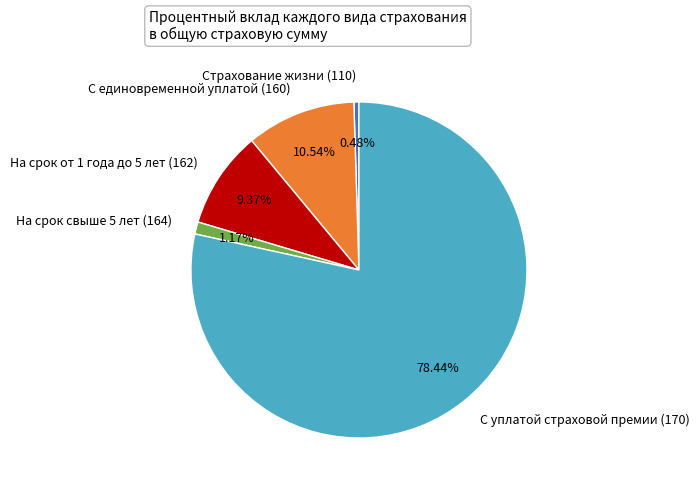

To the nearest percent, what is the combined percentage of Страхование жизни (110) and С уплатой страховой премии (170)?

79%